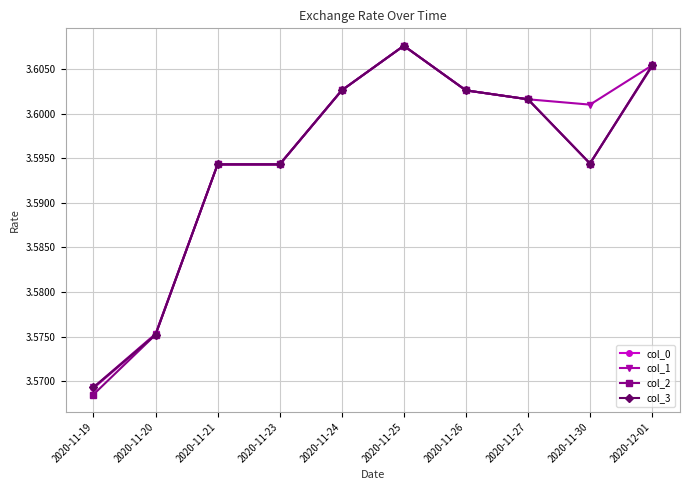

Which series has the largest range (max minus min)?

col_2